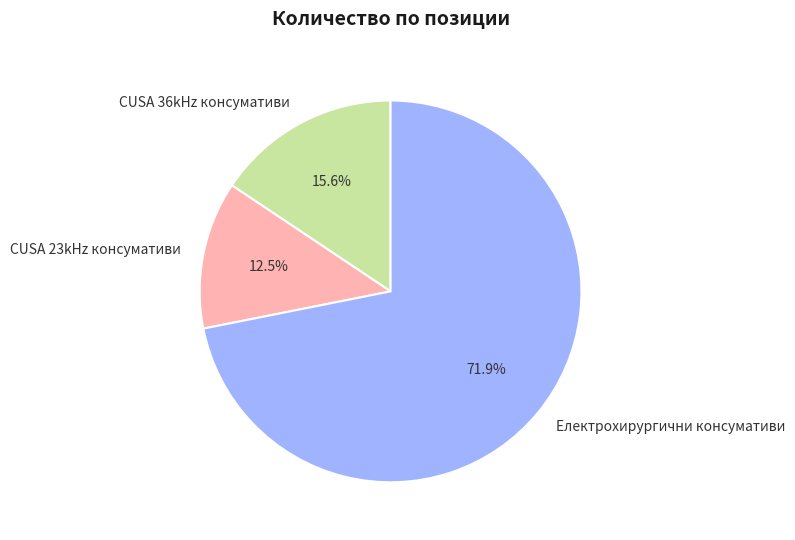

What is the total percentage of Електрохирургични консумативи and CUSA 23kHz консумативи?

84.4%